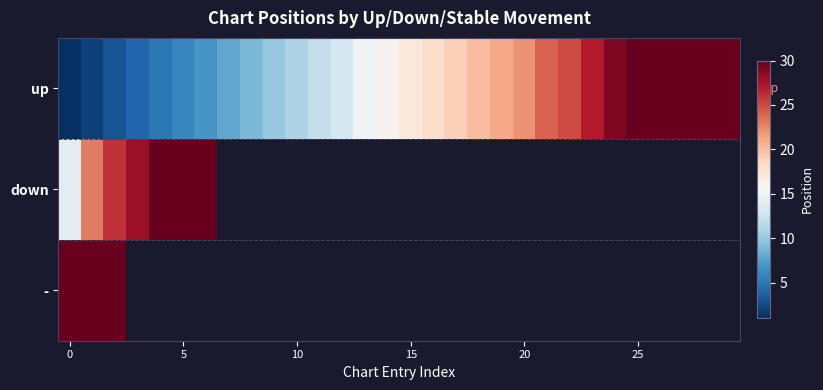

What is the difference between the maximum and minimum values in the down series?

26.0